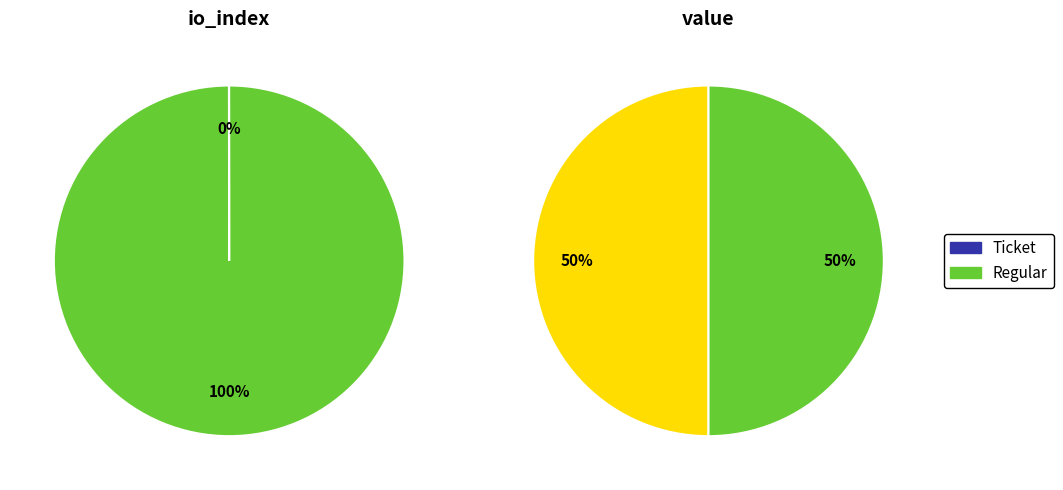

The value slice represents 99% of the pie. True or false?

False